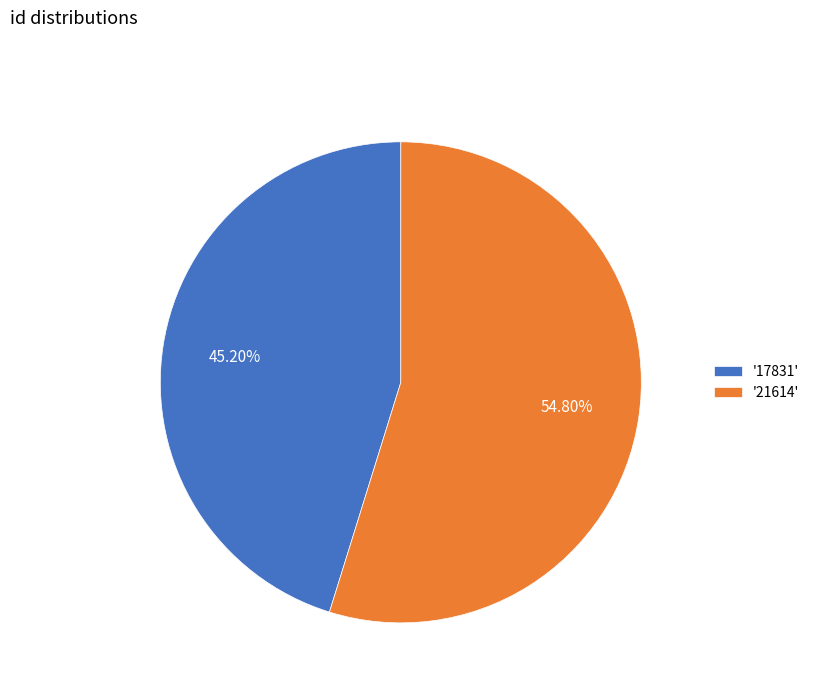

To the nearest percent, what is the difference between the largest and smallest slice percentages?

10%